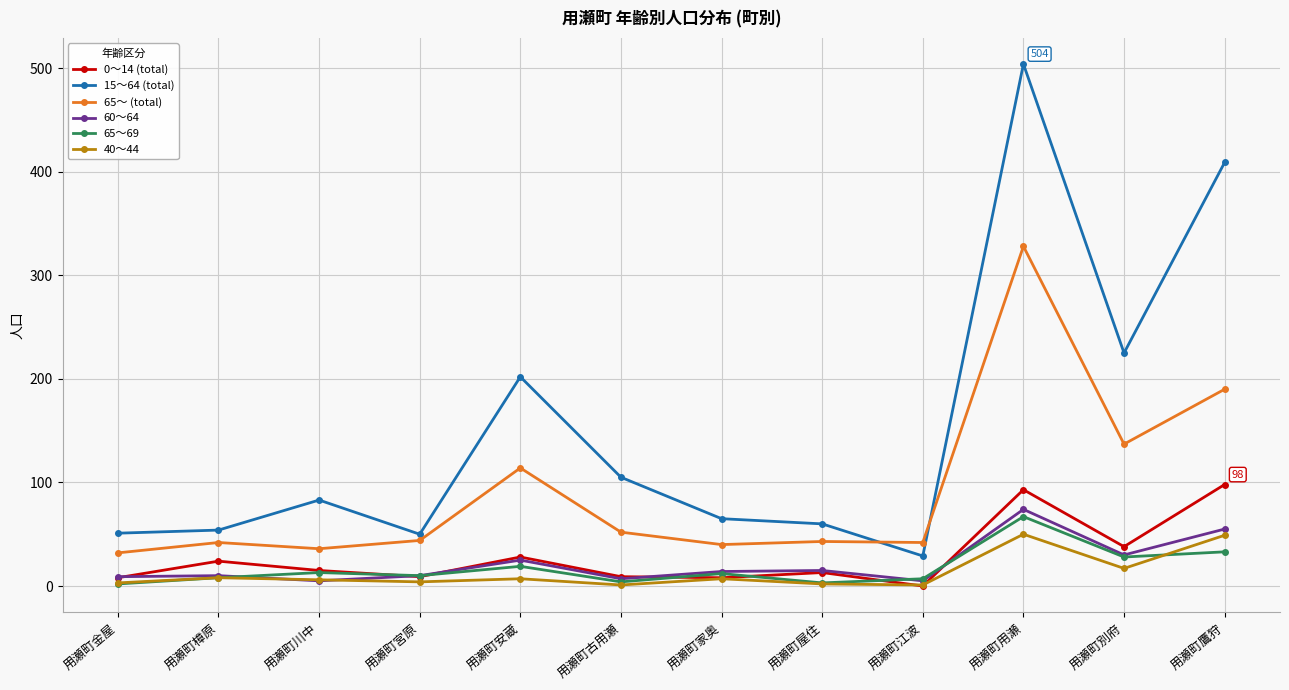

True or false: 65～69 has more than 1 interior local peaks.

True